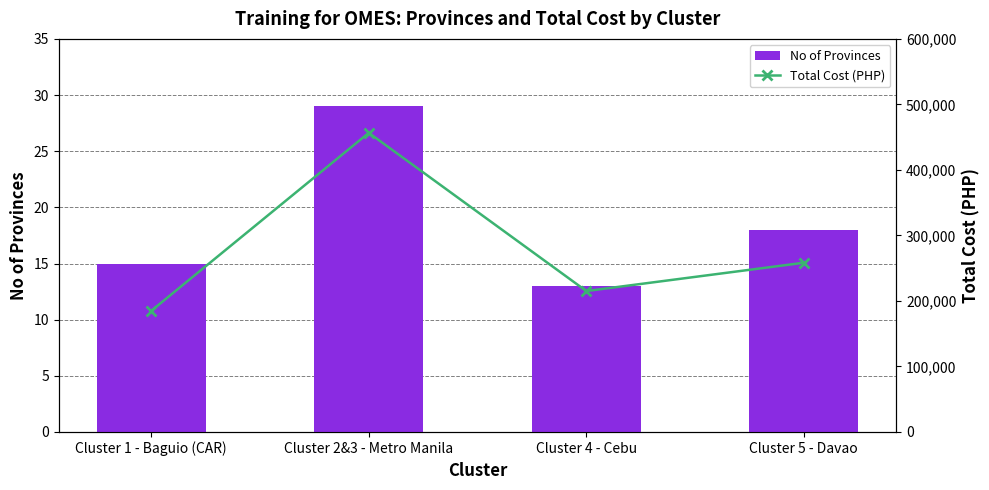

The Total Cost (PHP) series shows 76709 at Cluster 1 - Baguio (CAR). True or false?

False